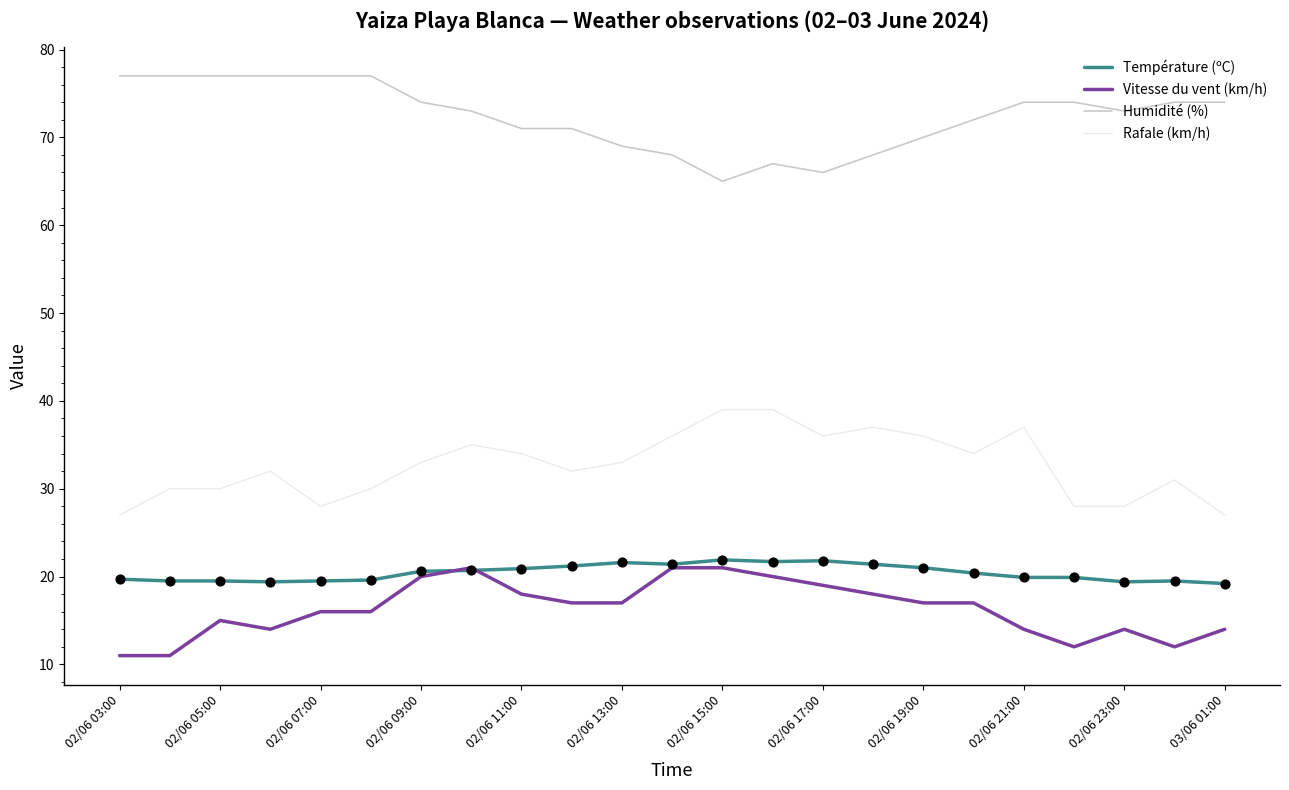

What is the minimum value shown in the chart?

11.0